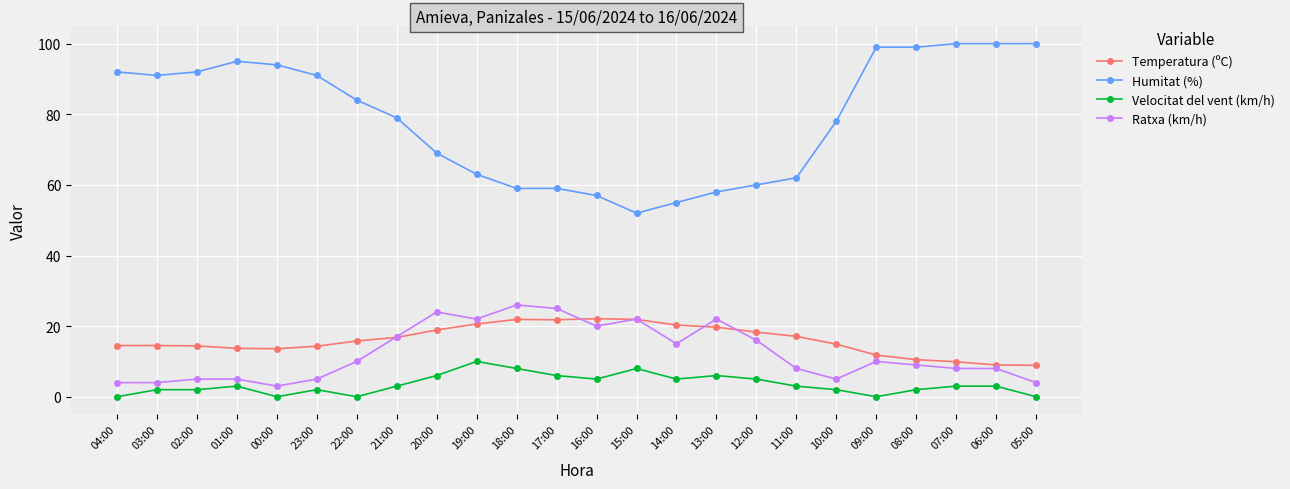

How many lines are shown in the chart?

4